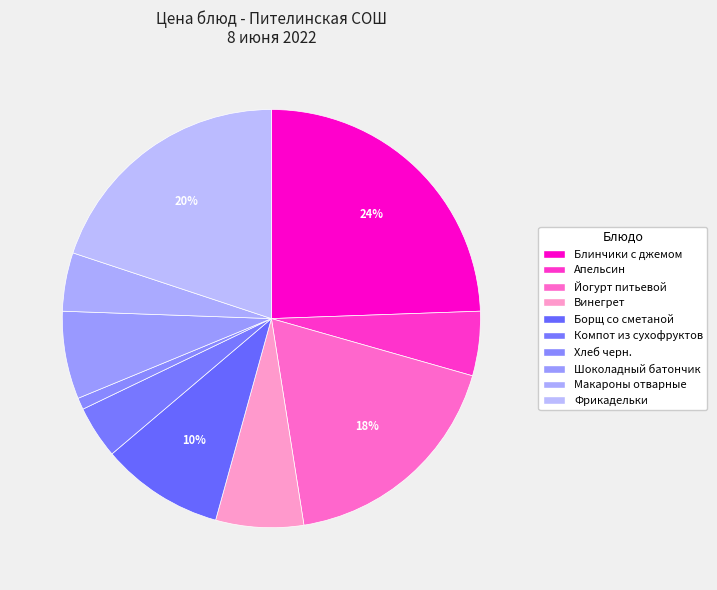

How many slices are in this pie chart?

10